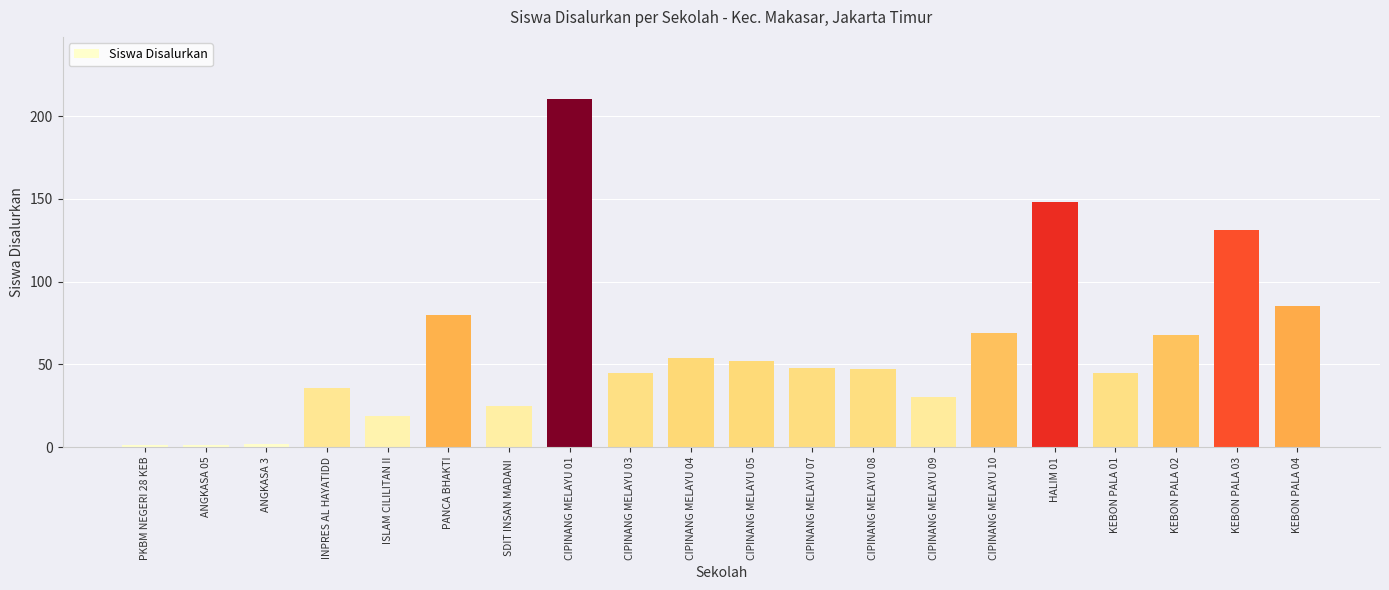

Where does the data first go above 48?

PANCA BHAKTI